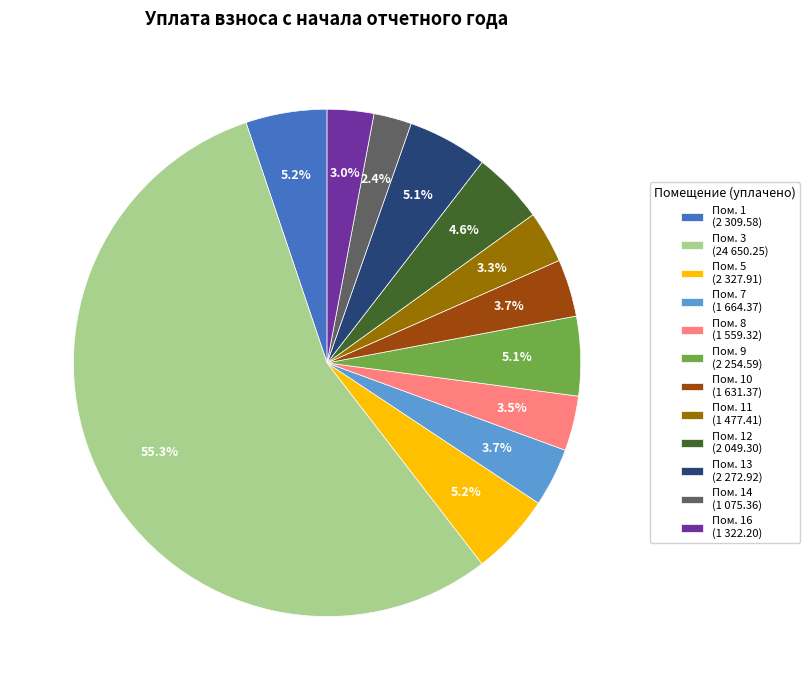

How much of the chart is everything except Пом. 13 (2 272.92)?

94.9%